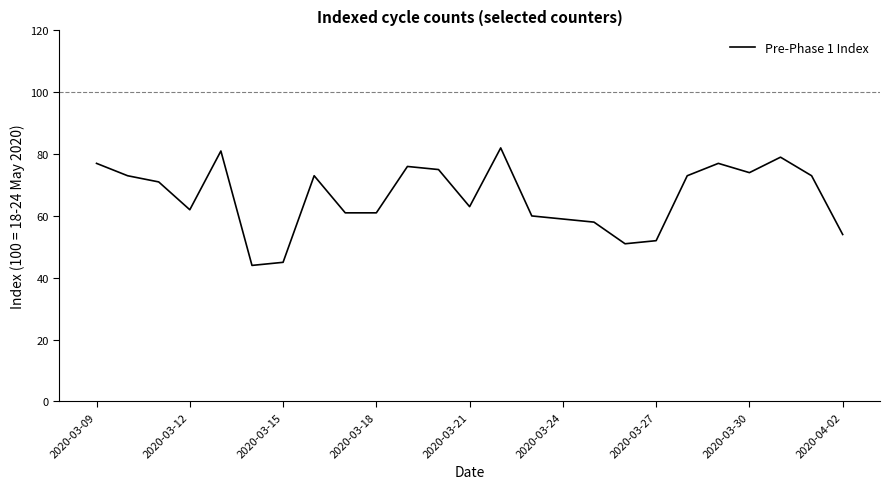

What is the greatest value displayed?

82